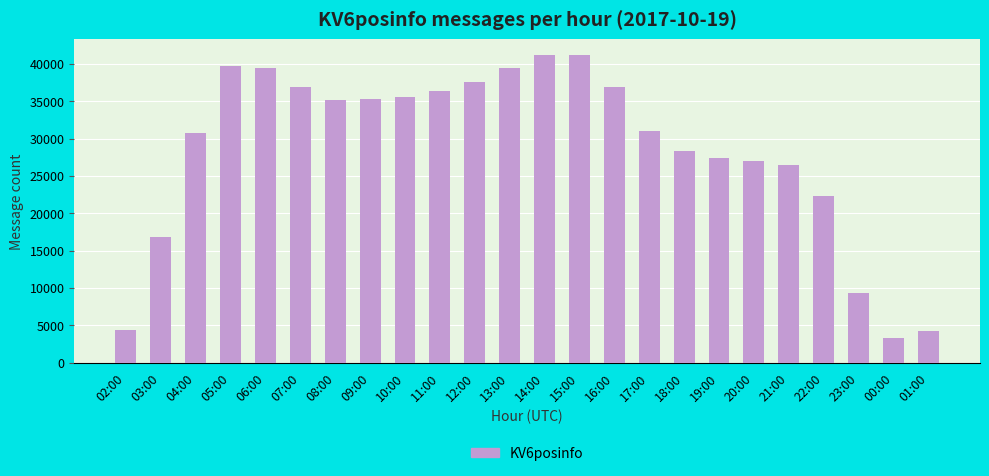

Which has a higher value, 21:00 or 23:00?

21:00